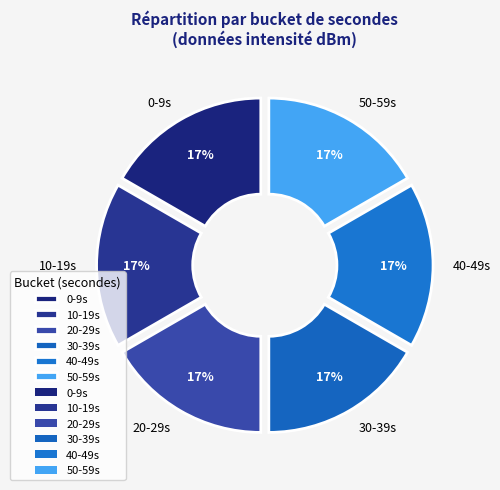

Is the sum of 20-29s and 10-19s greater than half?

No